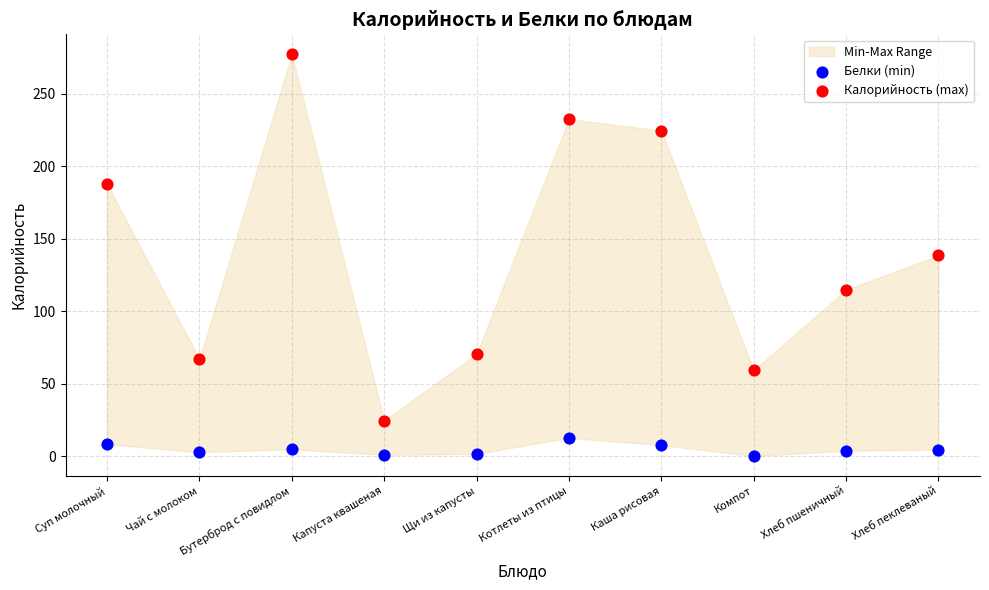

Which series contains the lowest Y value?

Белки (min)